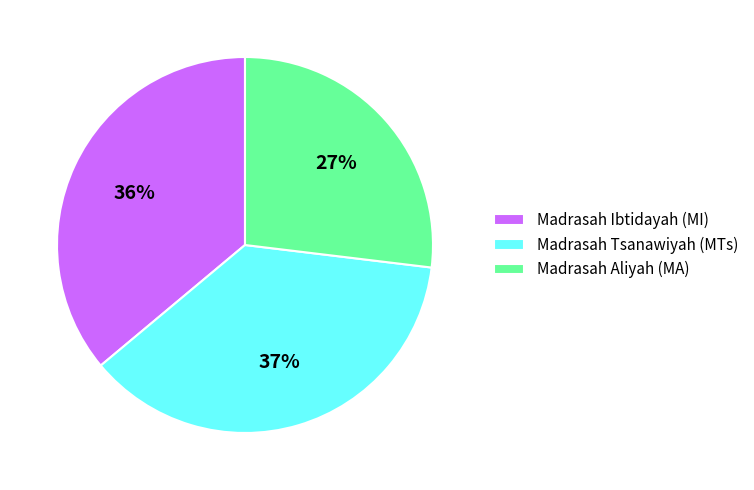

How many segments does this pie chart have?

3